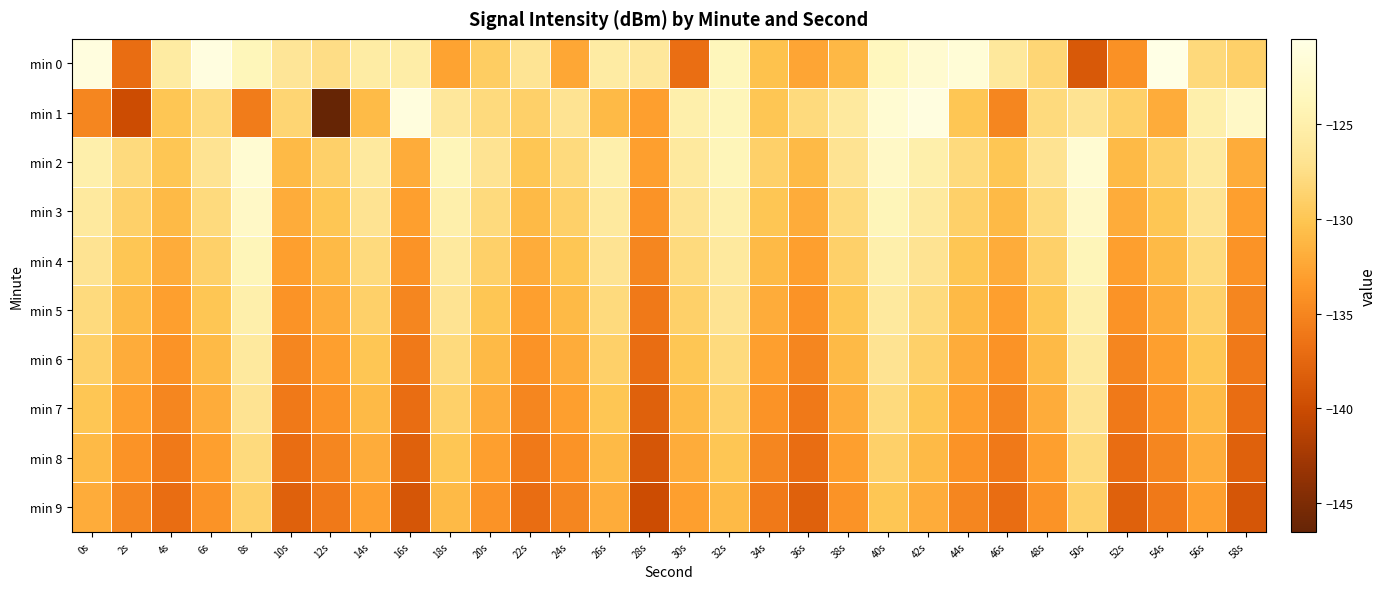

At 38s, list the series in order from largest to smallest.

min 1, min 2, min 3, min 4, min 5, min 6, min 0, min 7, min 8, min 9